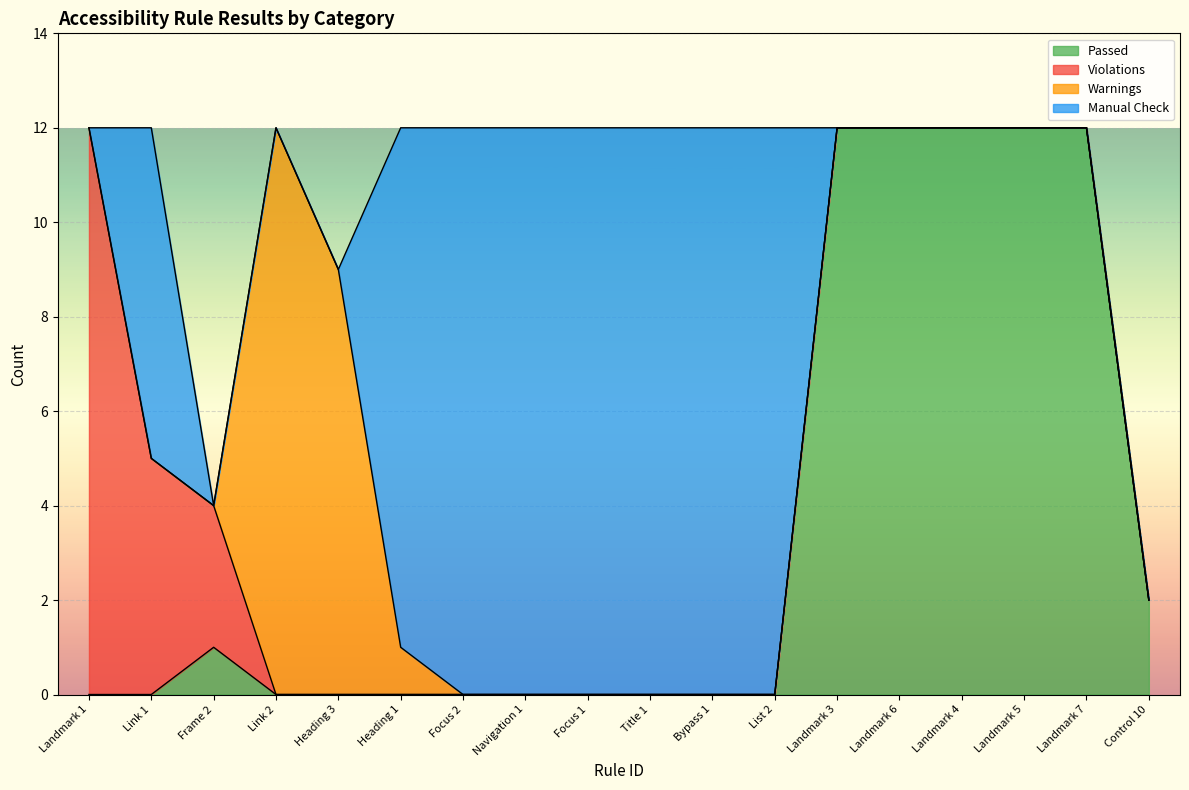

The value of Warnings at List 2 is 0. True or false?

True